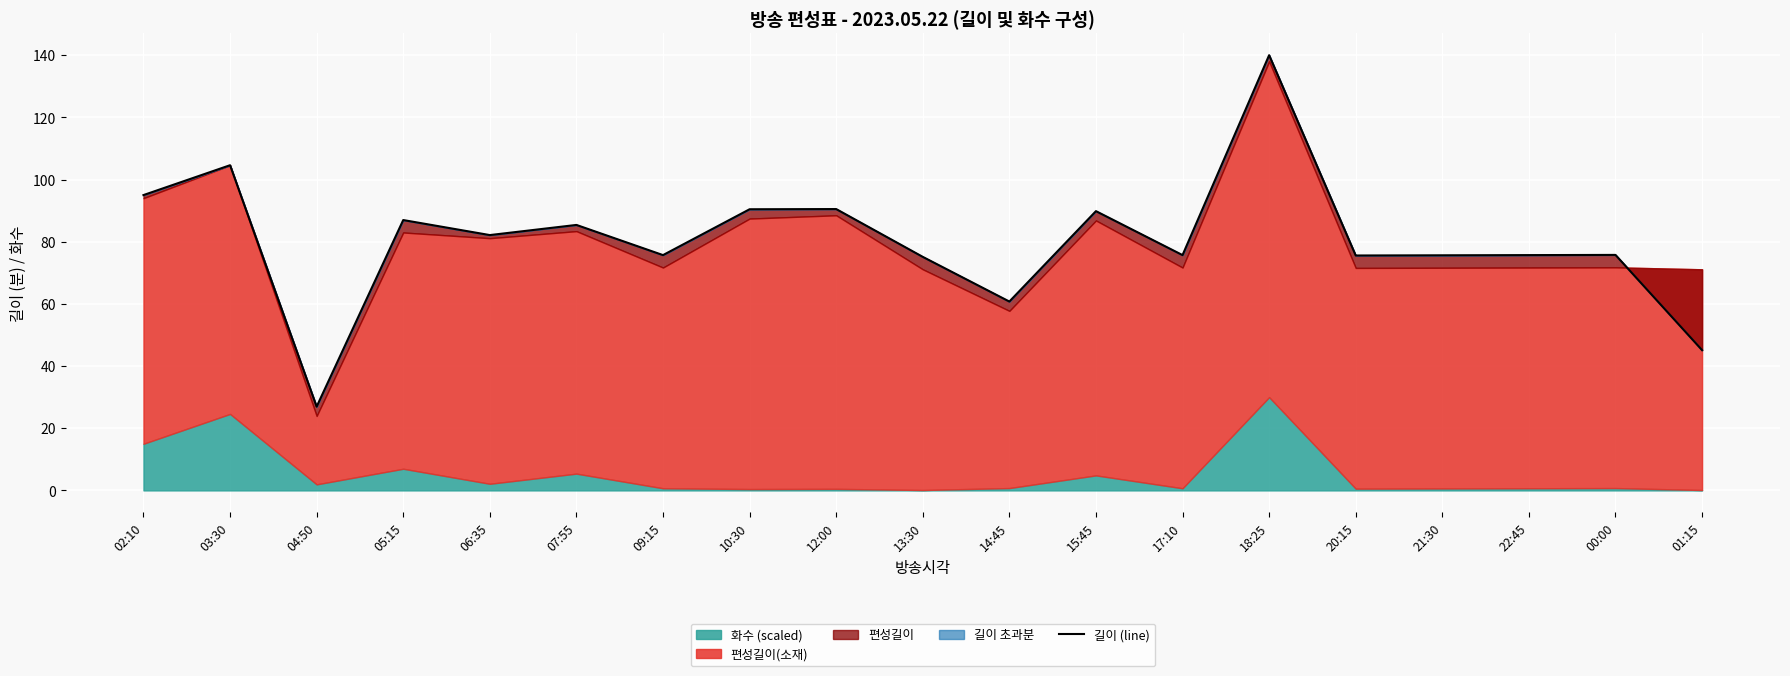

Between 01:15 and 05:15, which is larger?

05:15